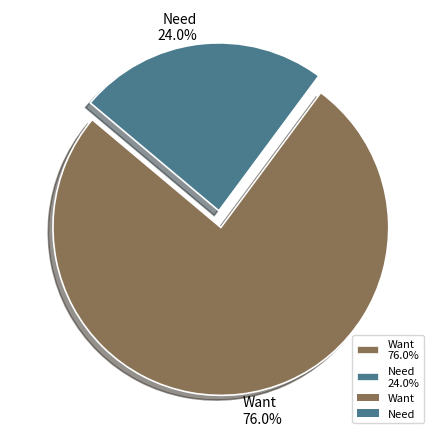

Which category accounts for the majority?

Want